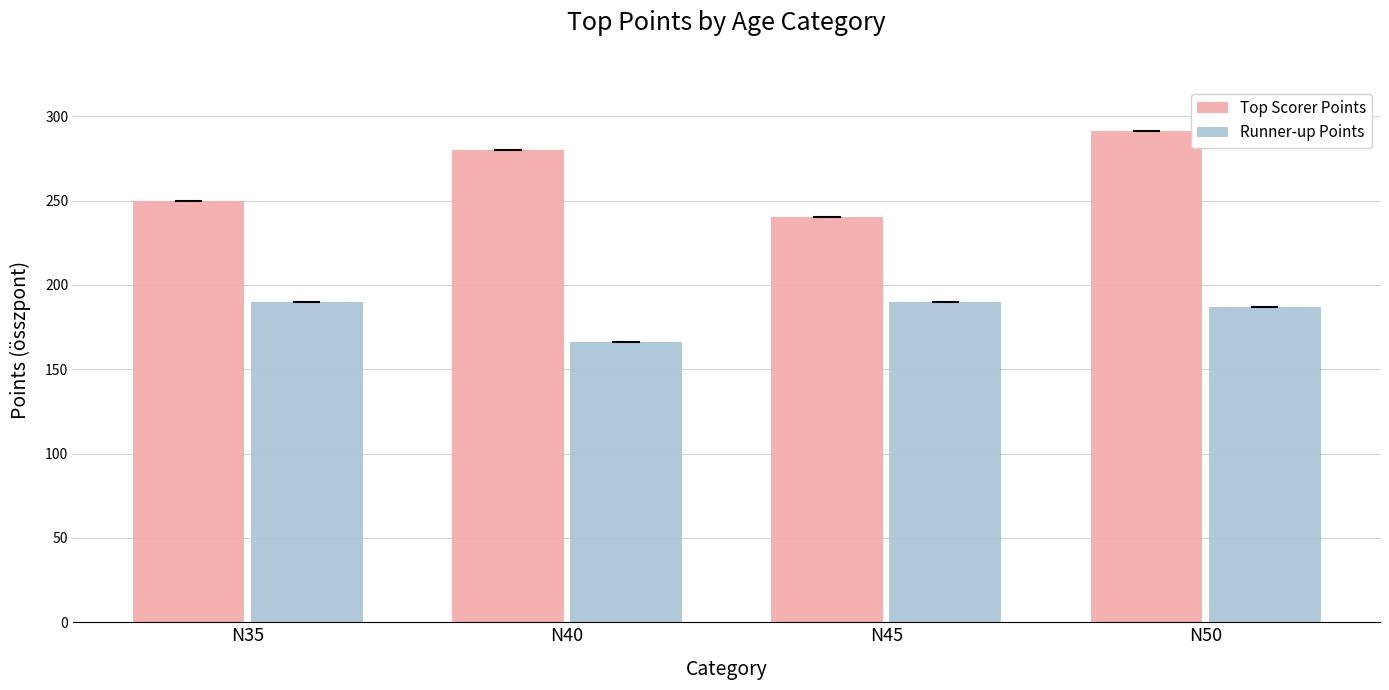

What value does the Top Scorer Points series have at N50?

291